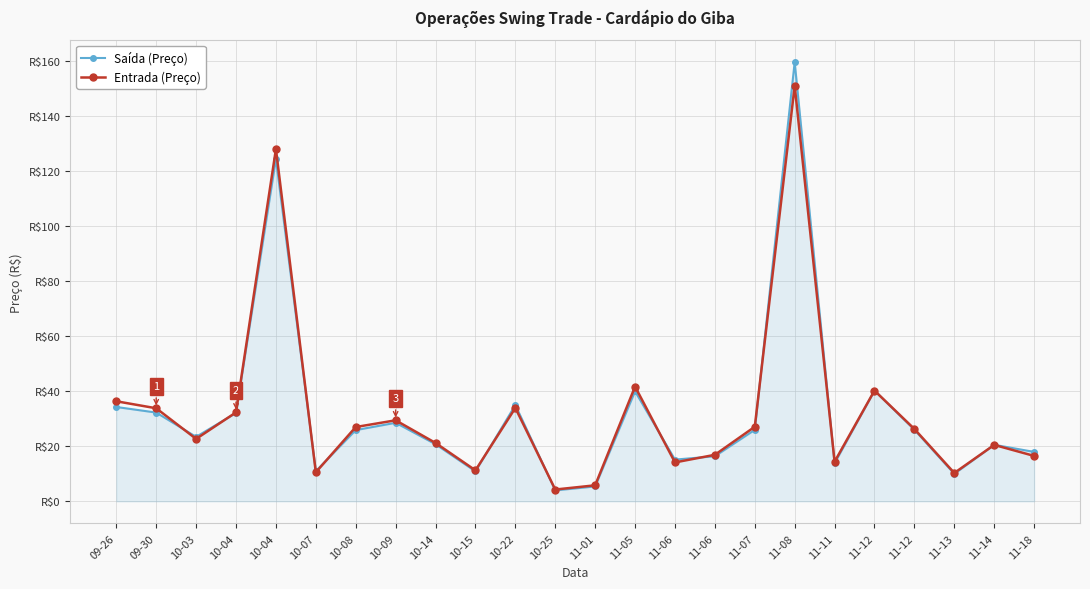

At how many categories does at least one series exceed 138?

1